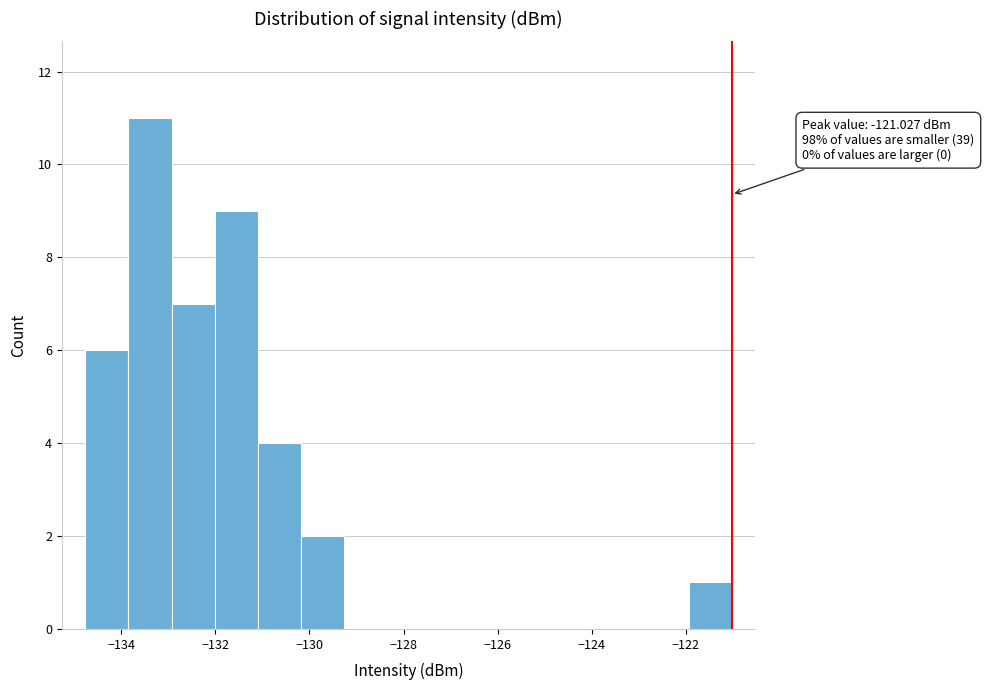

Over which range of the x-axis is the bar tallest?

-133.8 to -133.0